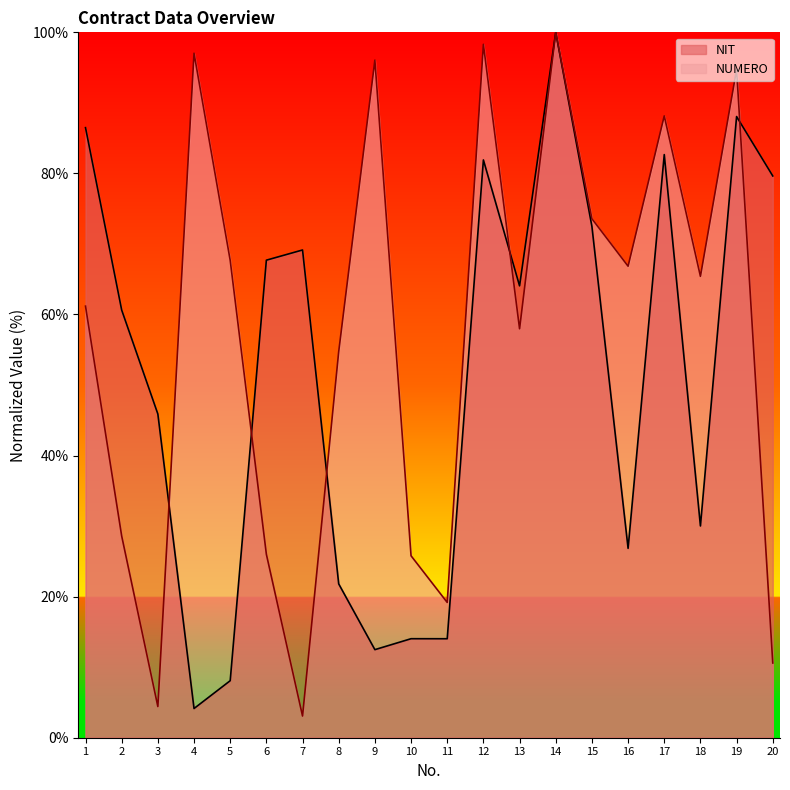

Is it true that NIT equals 102.3 at 2?

False